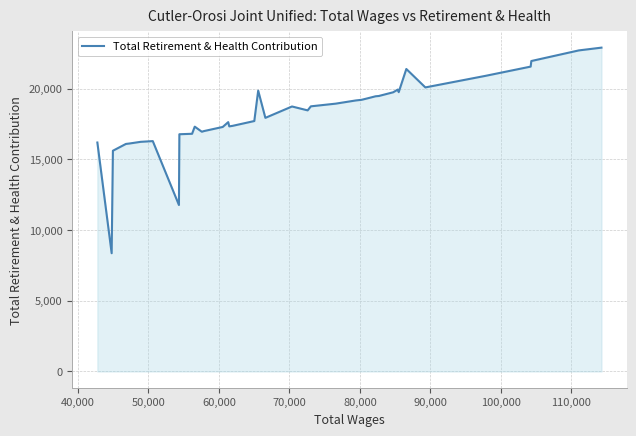

What is the sum of all values?

728669